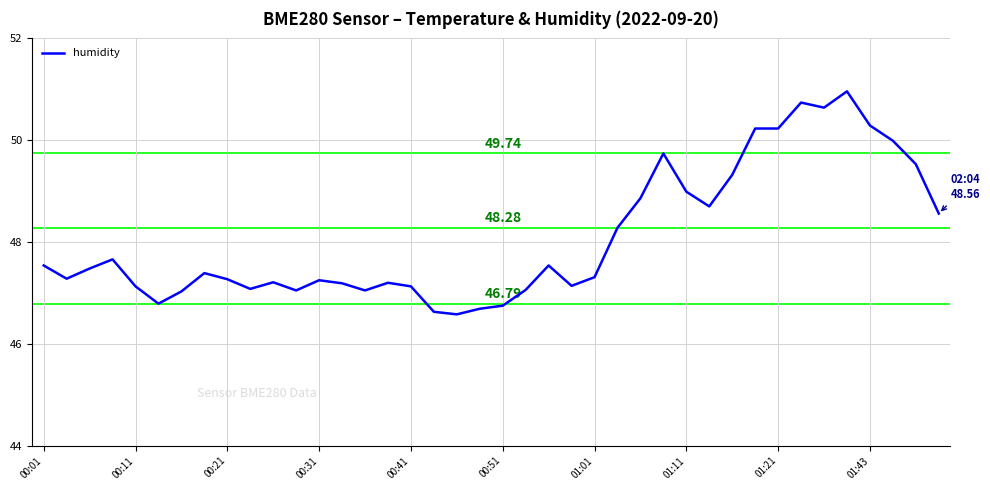

True or false: there are more than 1 points higher than both neighbors.

True